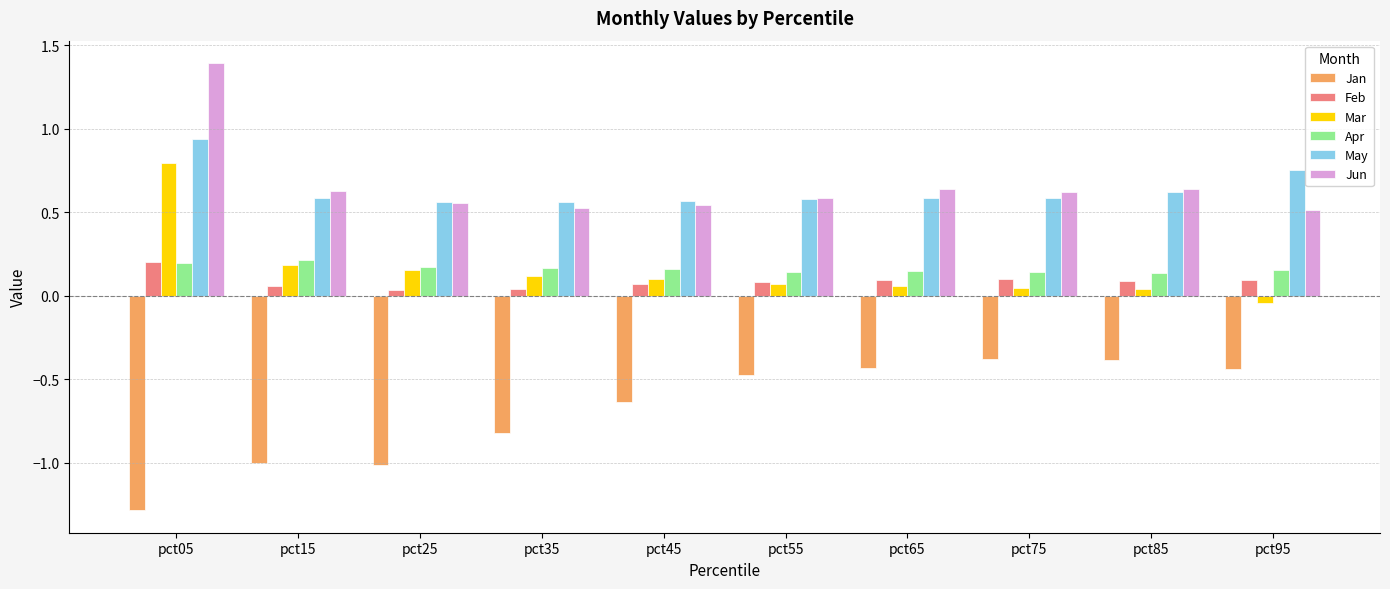

At which category does the chart reach its peak across all series?

pct05